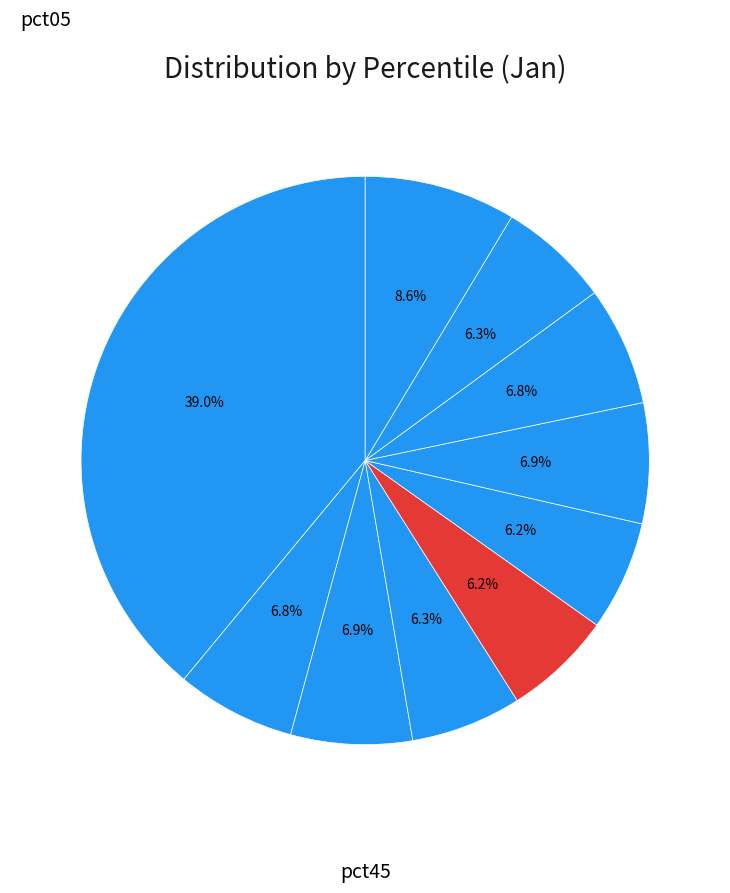

How many segments does this pie chart have?

10